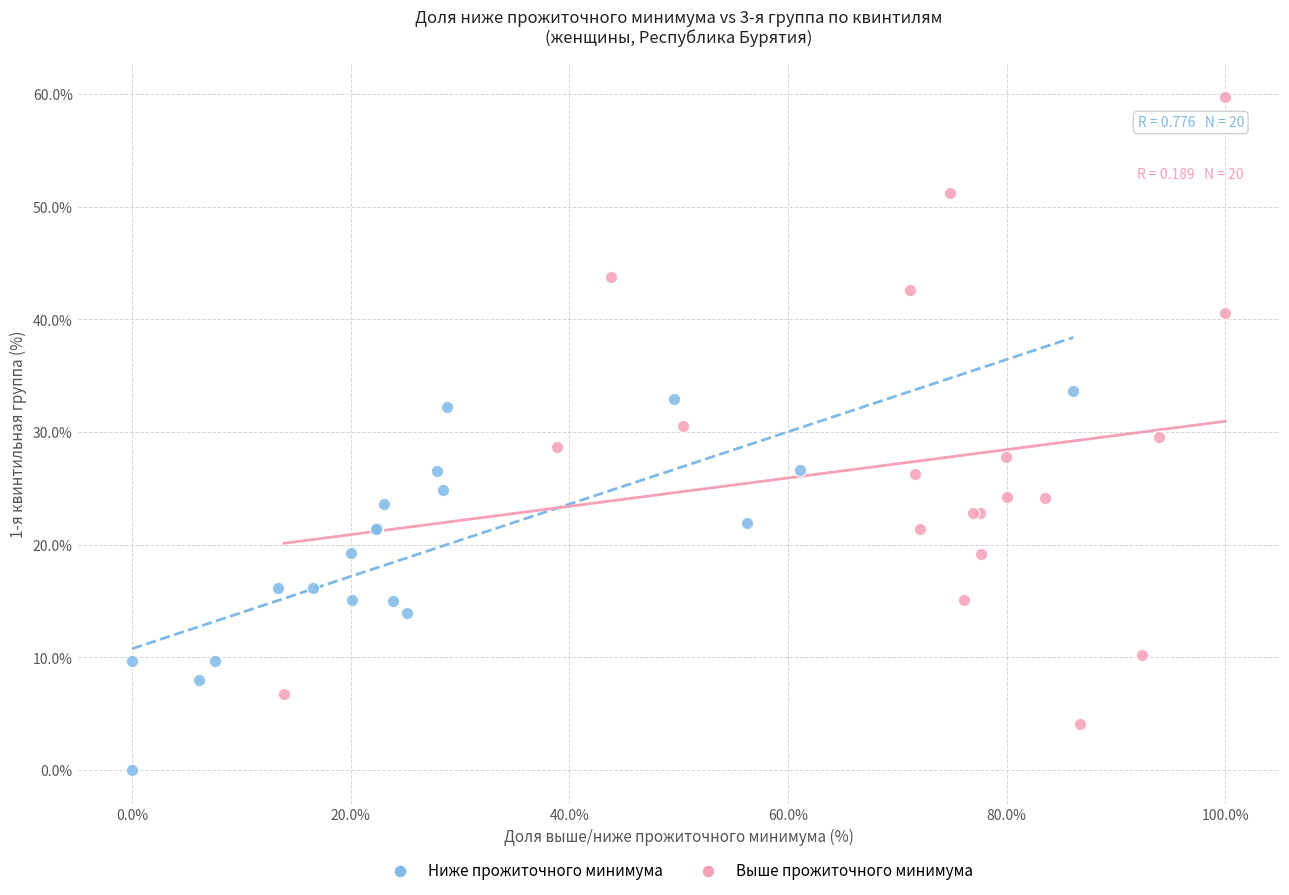

Which series reaches the minimum Y coordinate?

Ниже прожиточного минимума